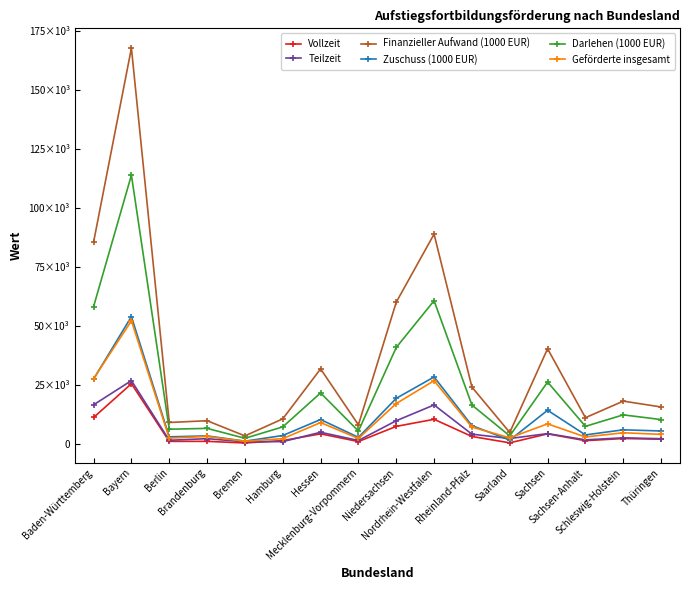

What value does the Finanzieller Aufwand (1000 EUR) series have at Berlin?

8944.5